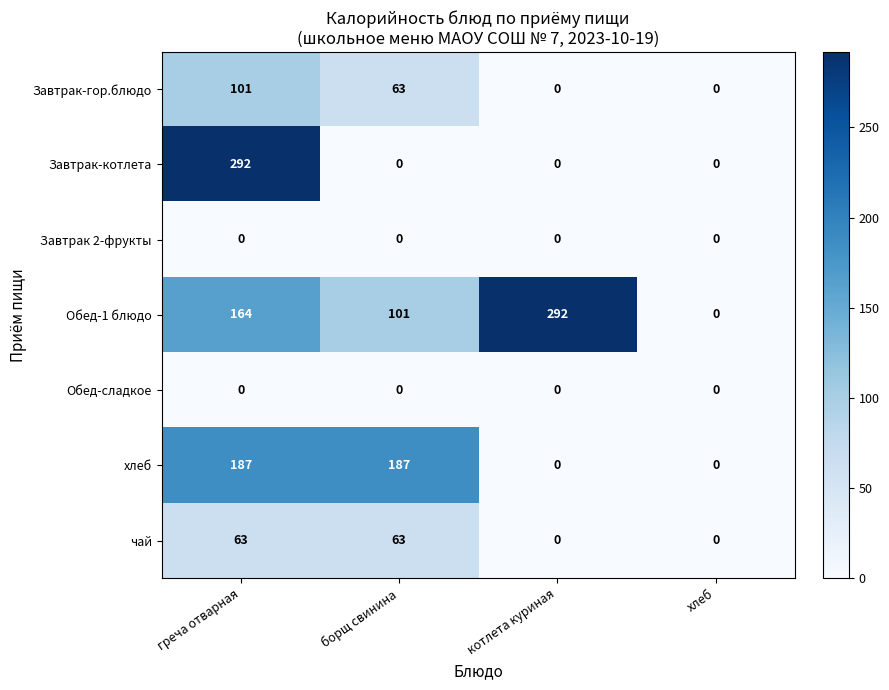

What is the sum of the Завтрак-котлета values at борщ свинина and греча отварная?

292